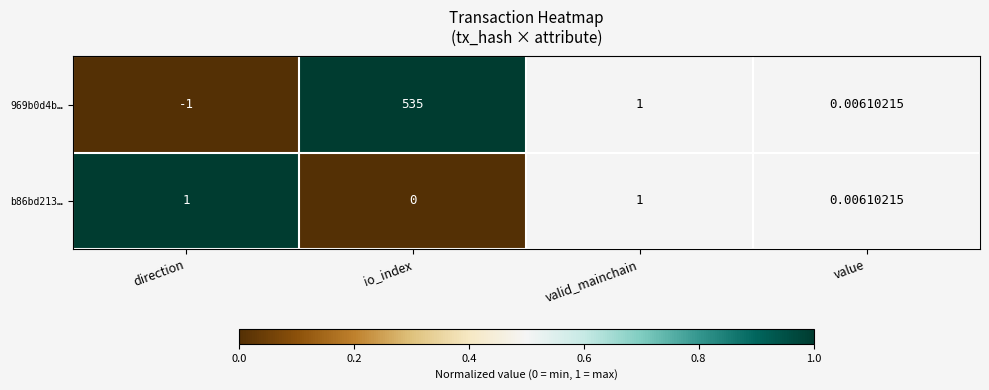

At which category is the sum across all series the highest?

io_index